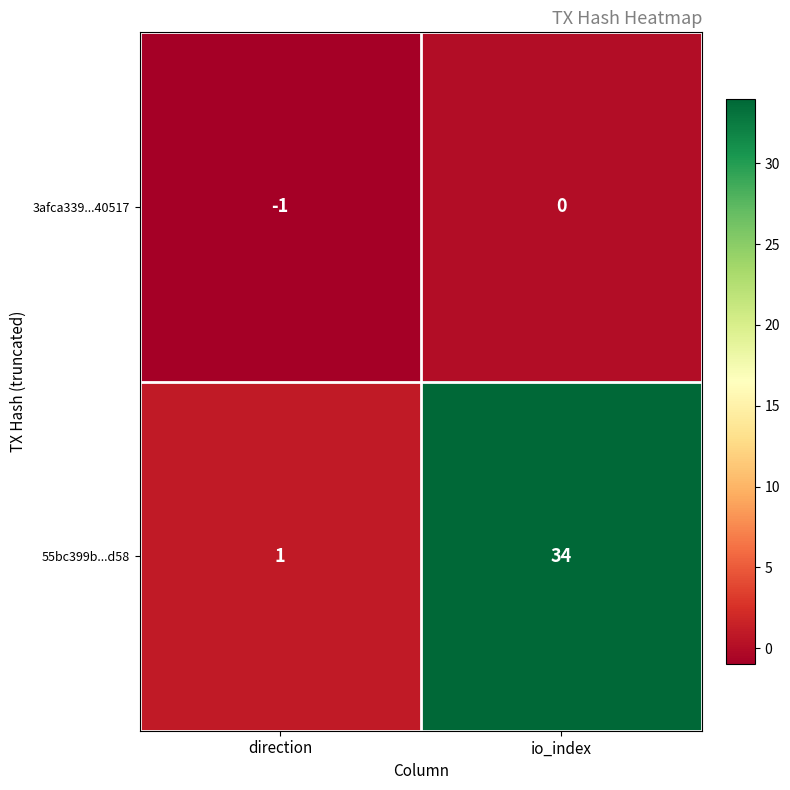

At how many categories does at least one series exceed 22?

1